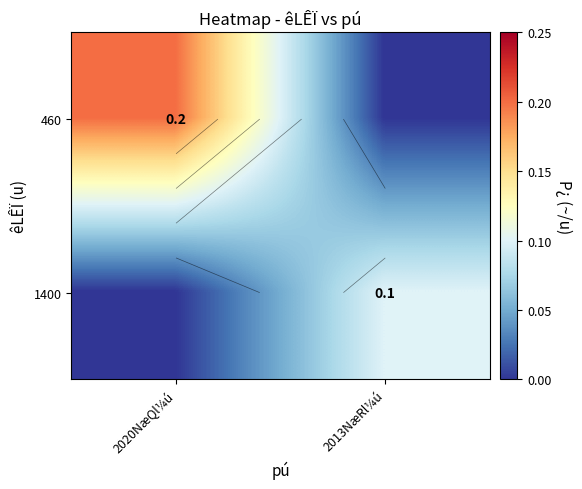

What is the greatest value displayed?

0.2